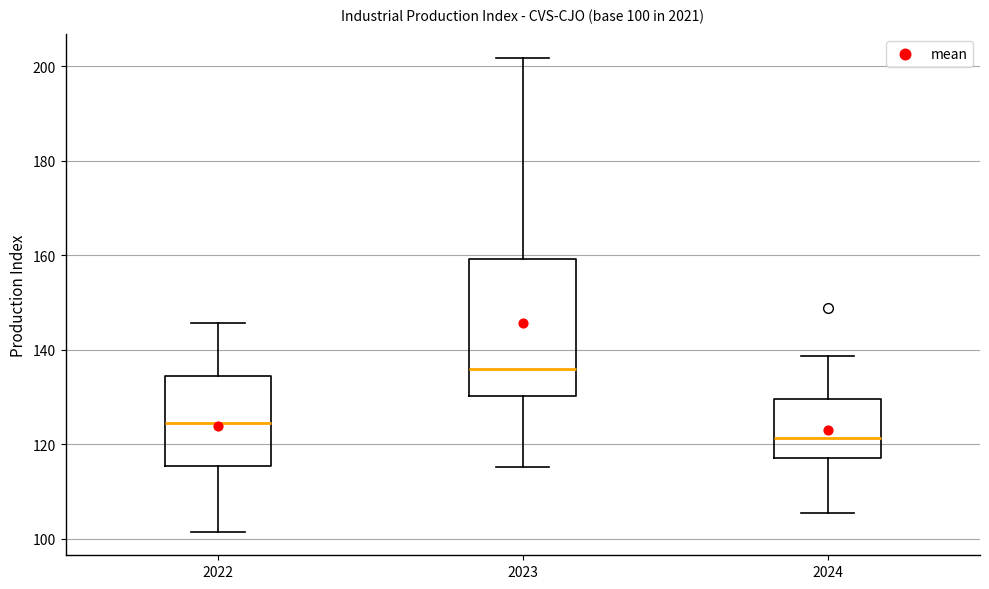

Which box has the highest median line?

2023